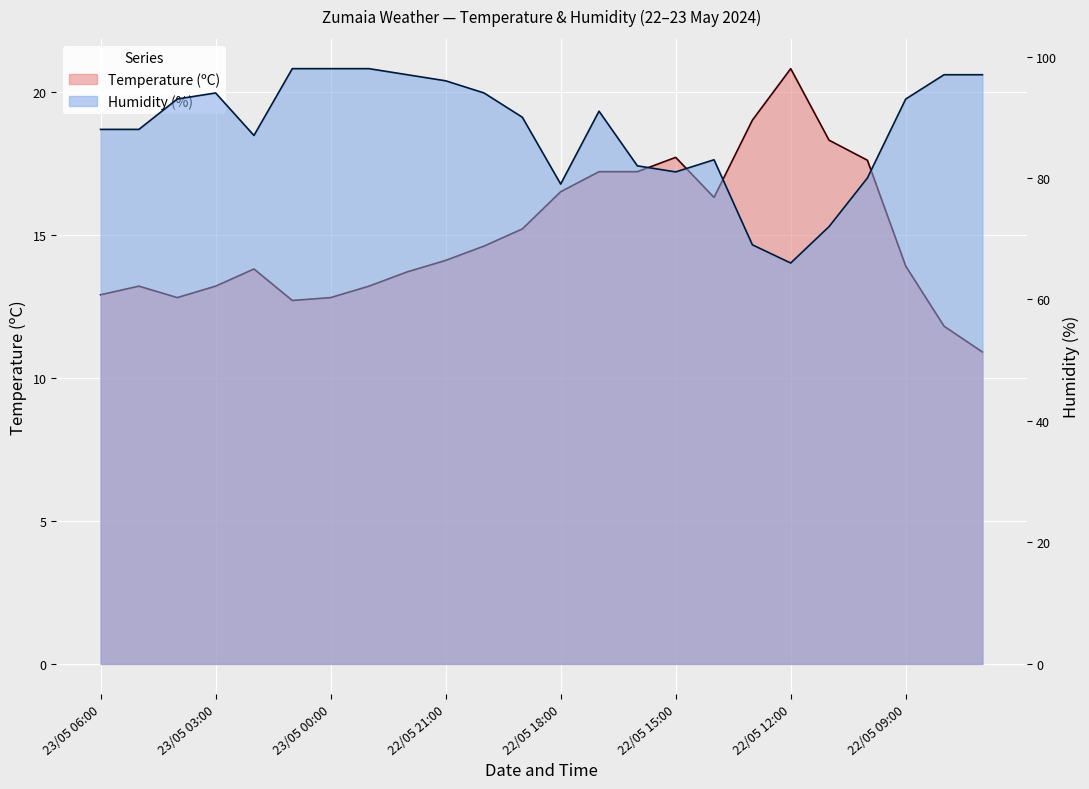

What position from the right is 22/05 07:00?

1